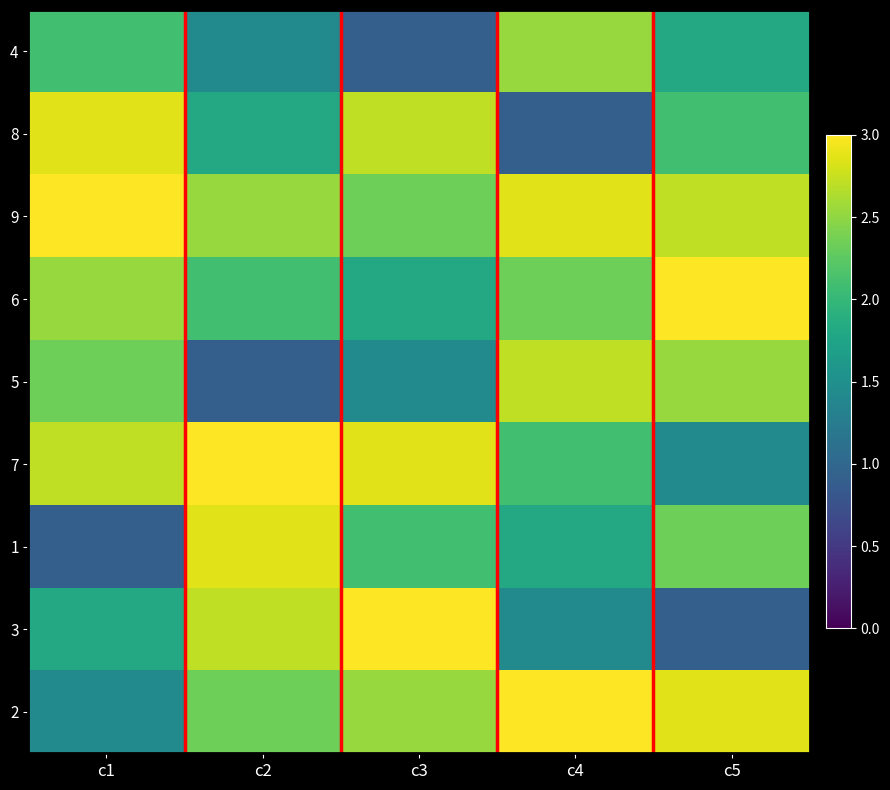

How many series are shown in this chart?

9